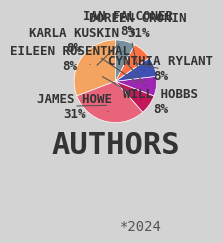

True or false: Cynthia Rylant accounts for 8% of the total.

True